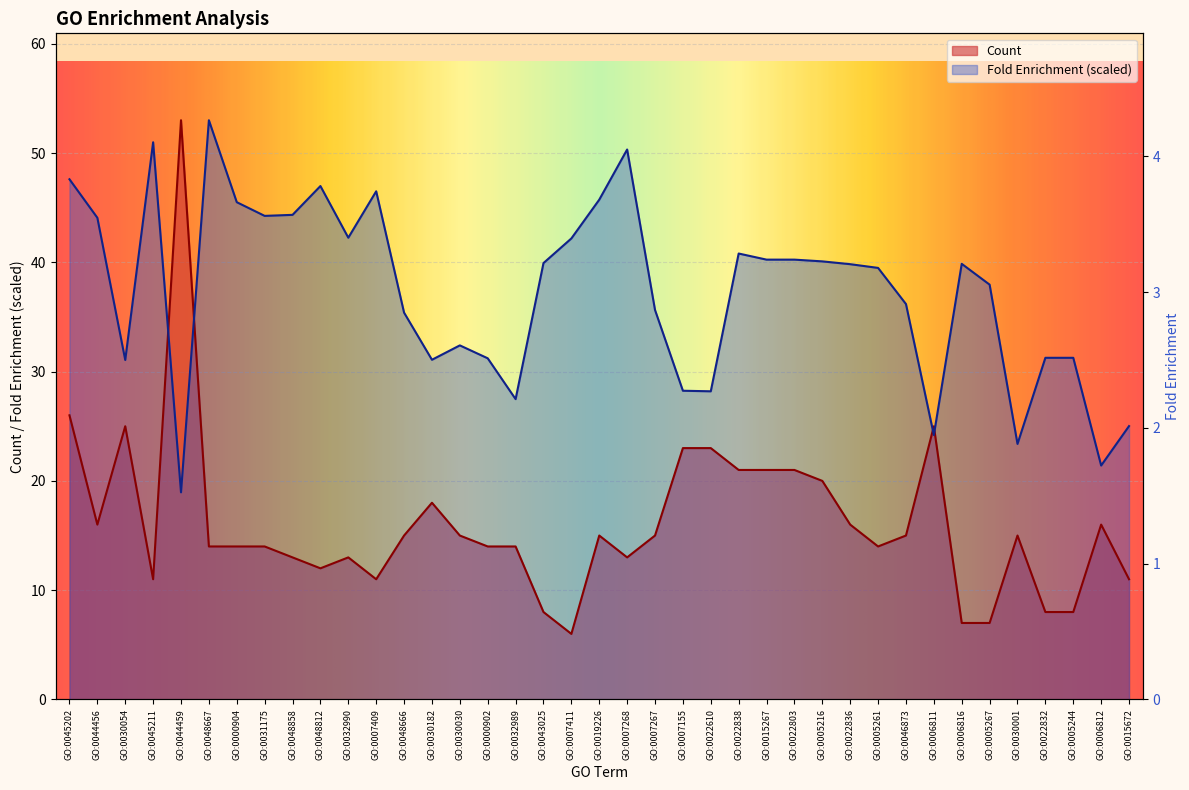

Where is the first local minimum for Count?

GO:0044456